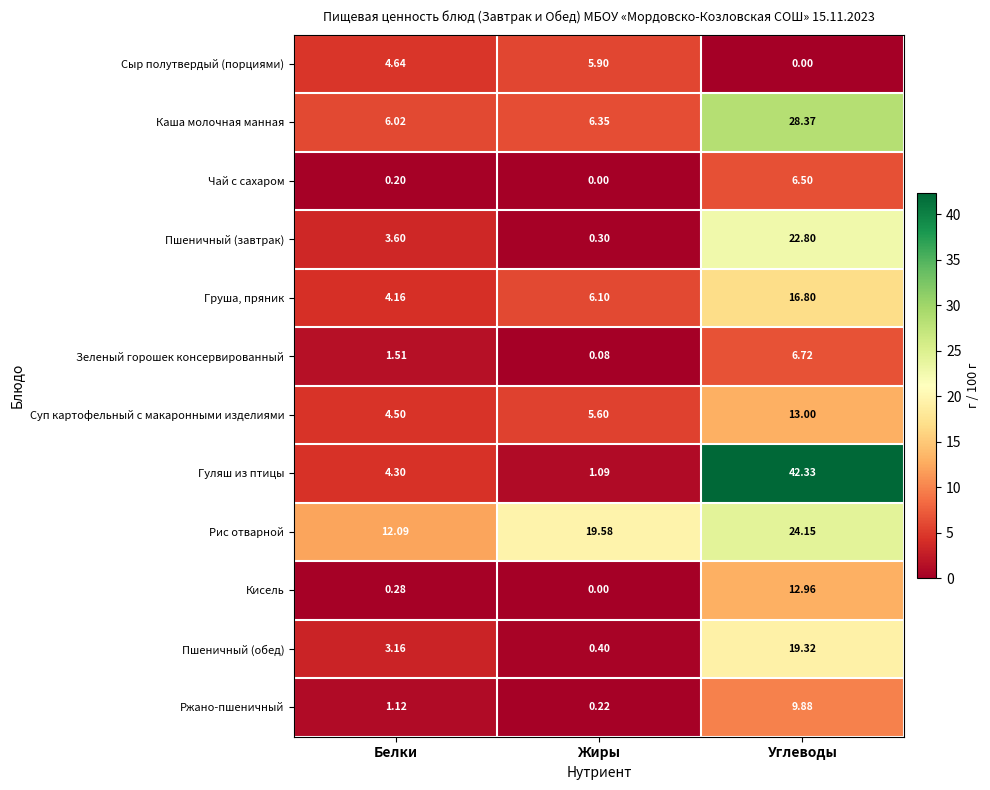

Which series changed the most between Жиры and Углеводы?

Гуляш из птицы